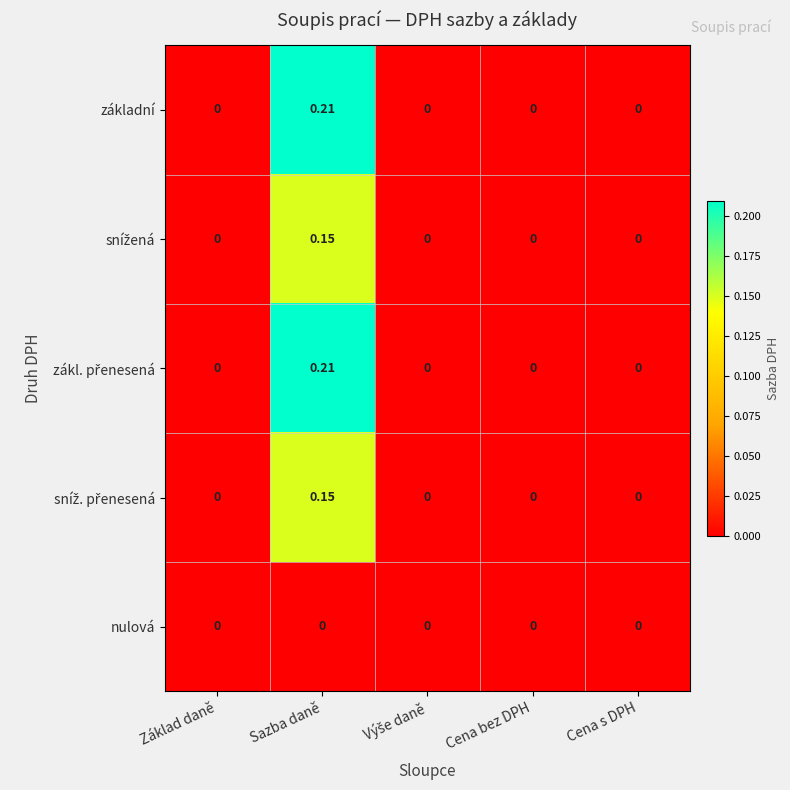

How many categories are shown in the chart?

5